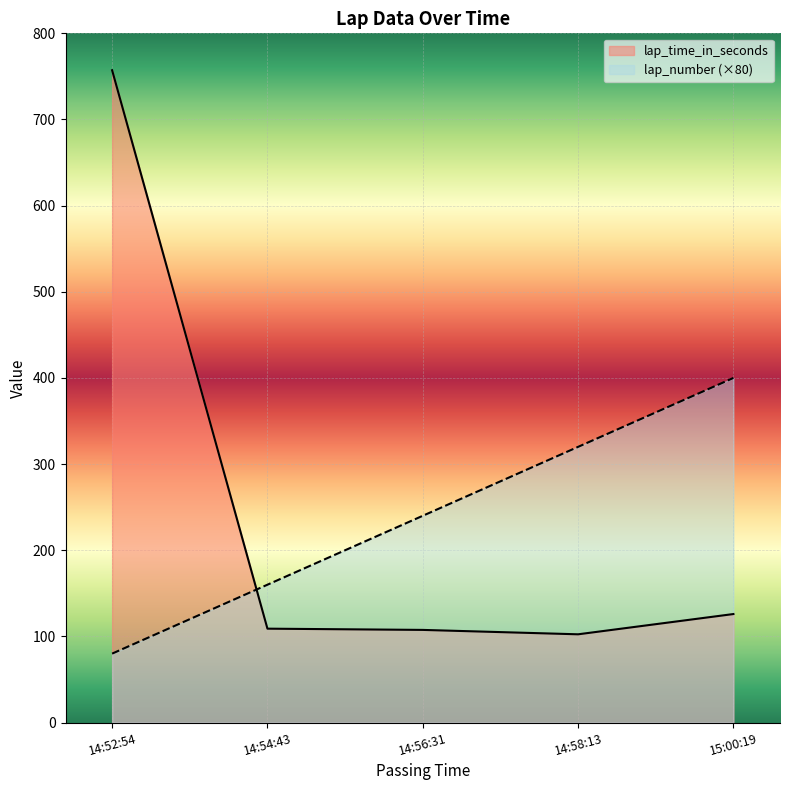

What position from the right is 14:52:54?

5